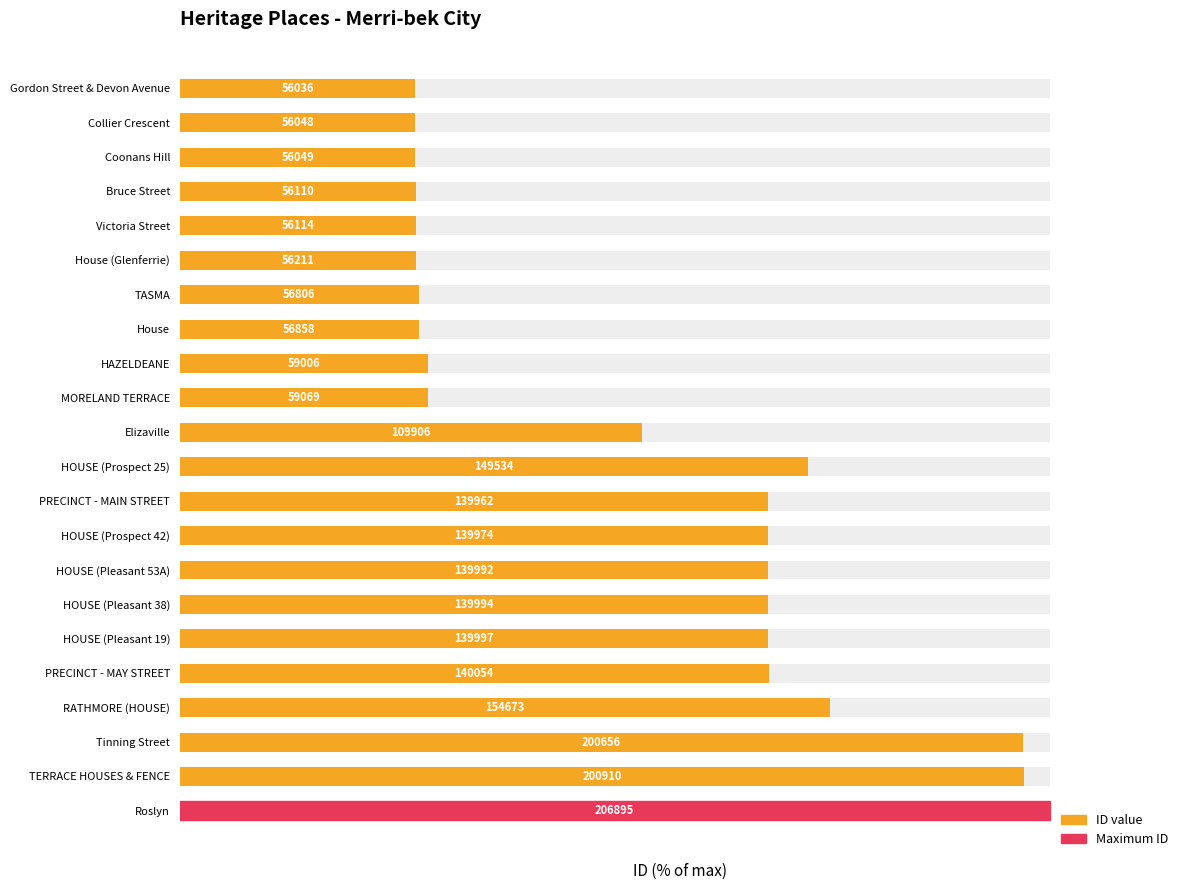

Are the bars horizontal?

Yes